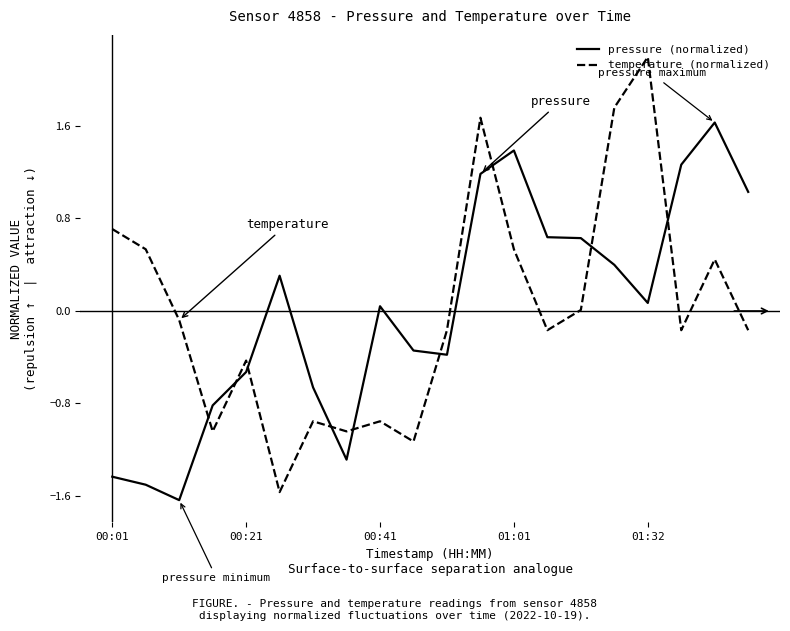

What is the greatest value displayed?

2.2